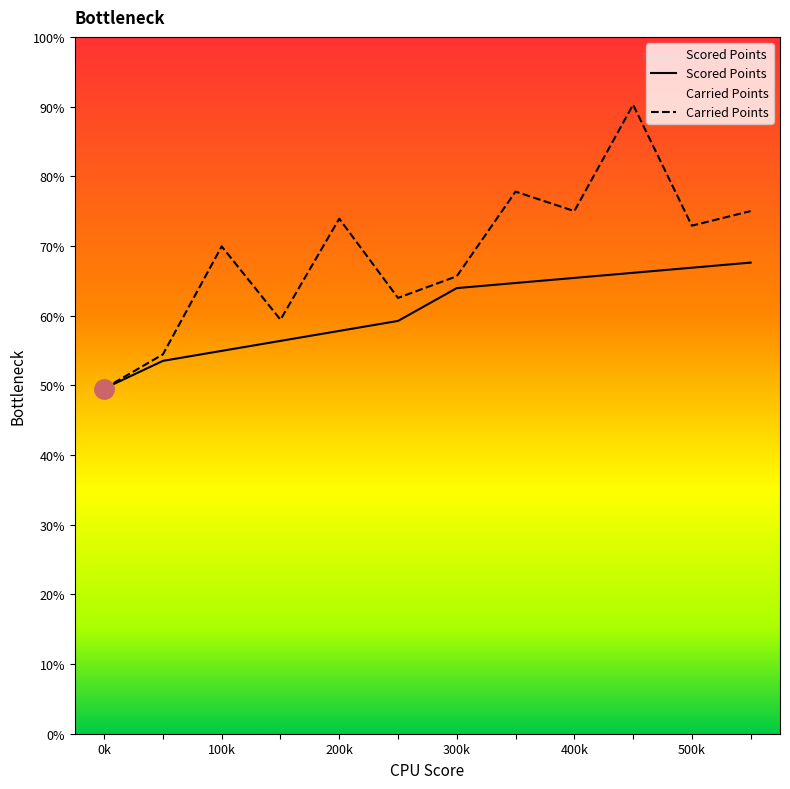

Rank the series at 0k from lowest to highest value.

Scored Points, Carried Points